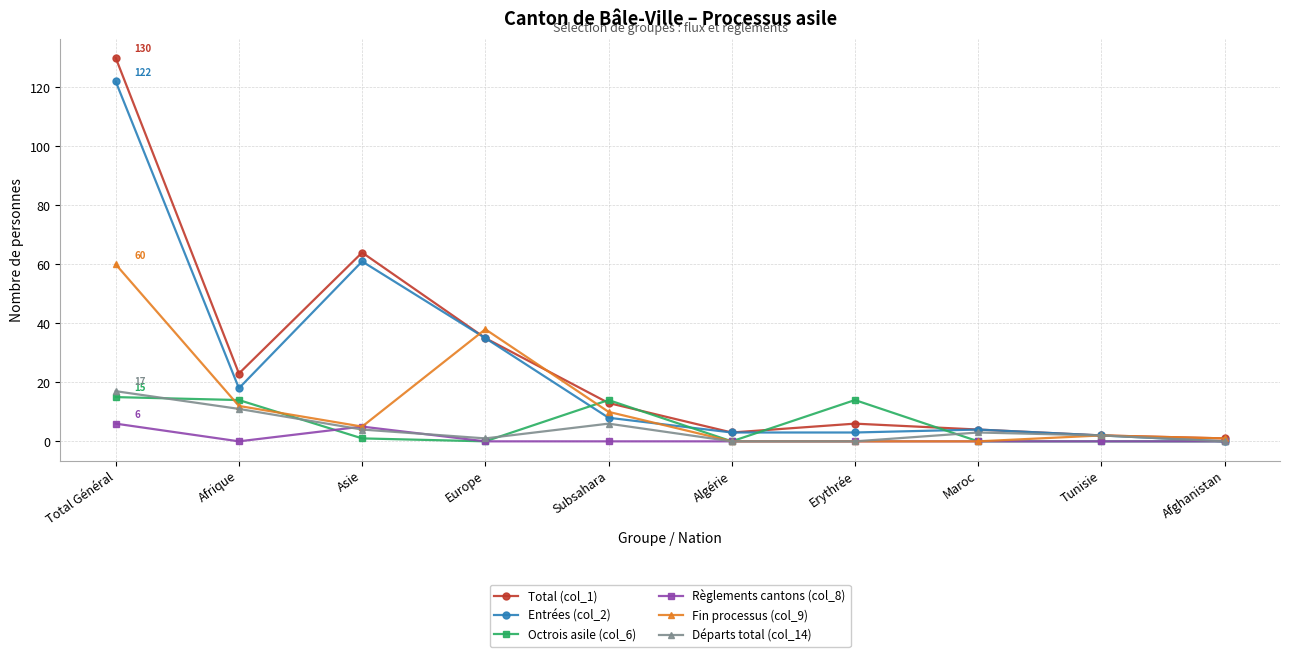

What is the sum of the Entrées (col_2) values at Erythrée and Total Général?

125